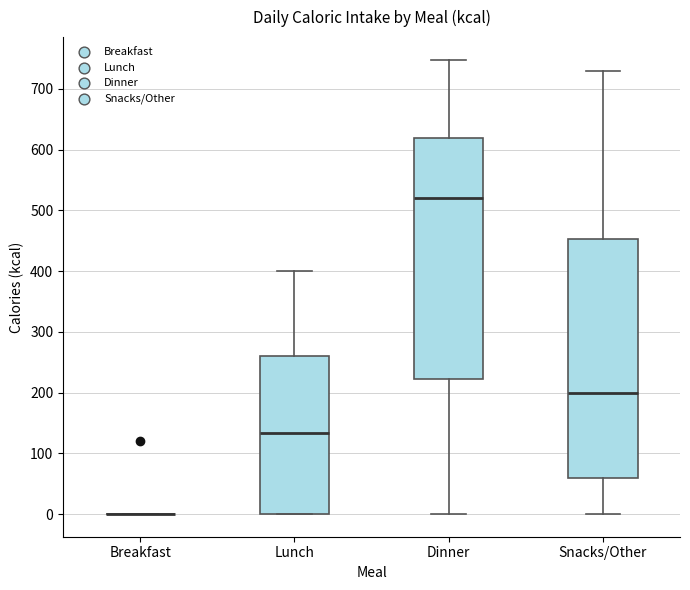

Where is the upper edge of the box for Snacks/Other on the y-axis? The values are not printed on the chart, so give them approximately, as read against the axis.

450